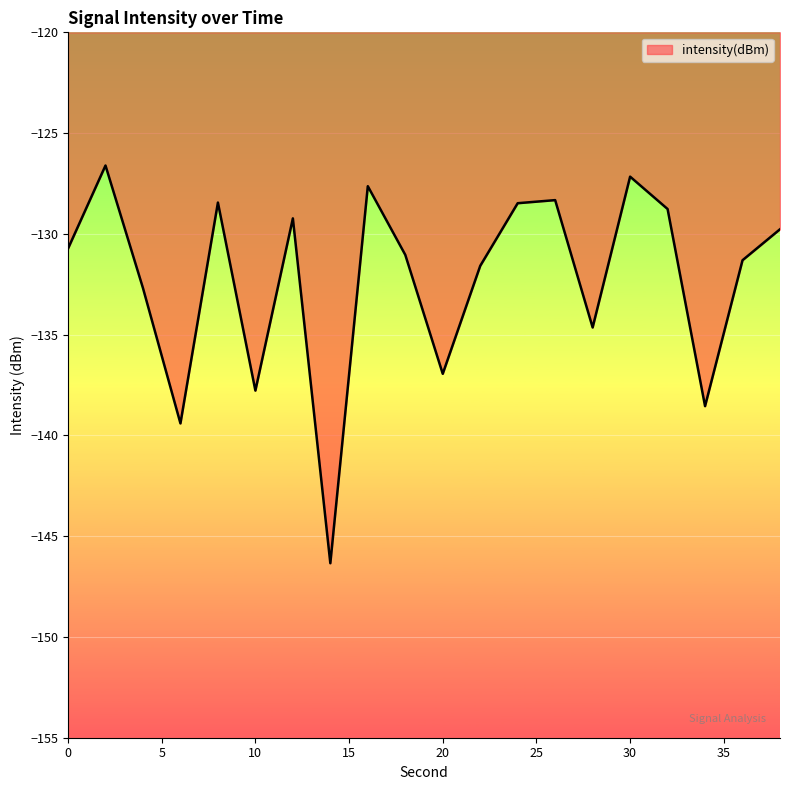

What is the maximum value shown in the chart?

-126.6